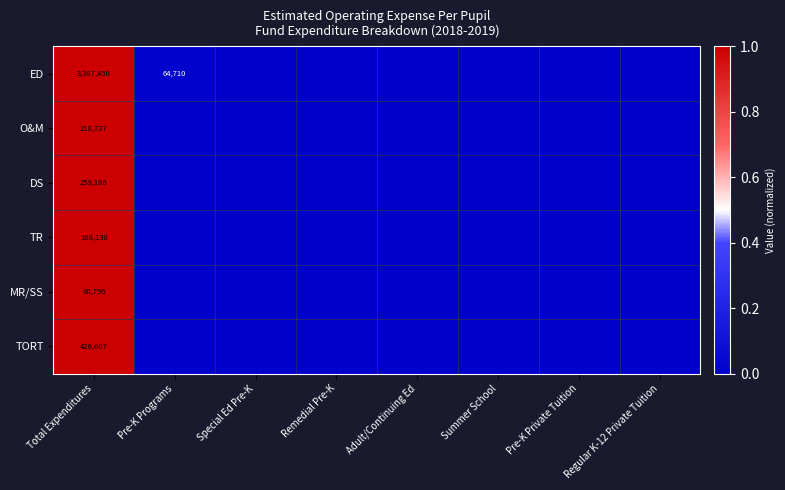

What is the difference between the maximum and minimum values in the MR/SS series?

1.0